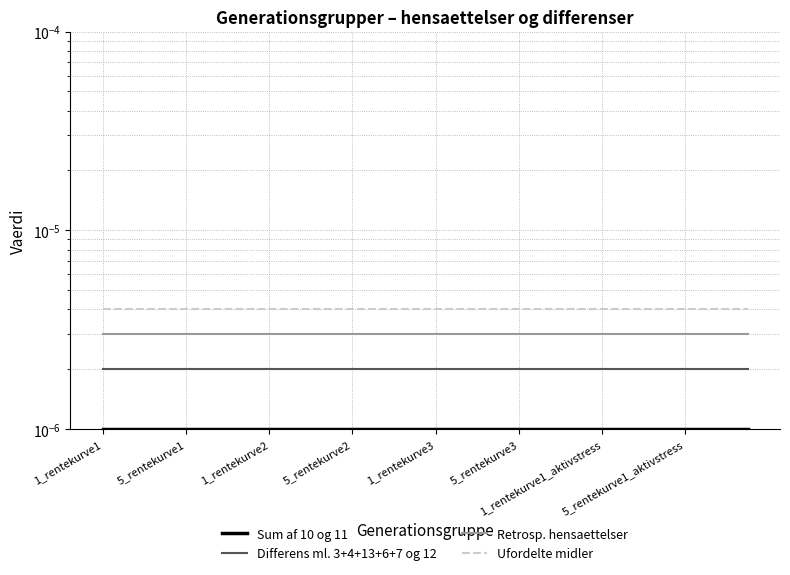

True or false: Ufordelte midler and Retrosp. hensaettelser cross at least once.

False